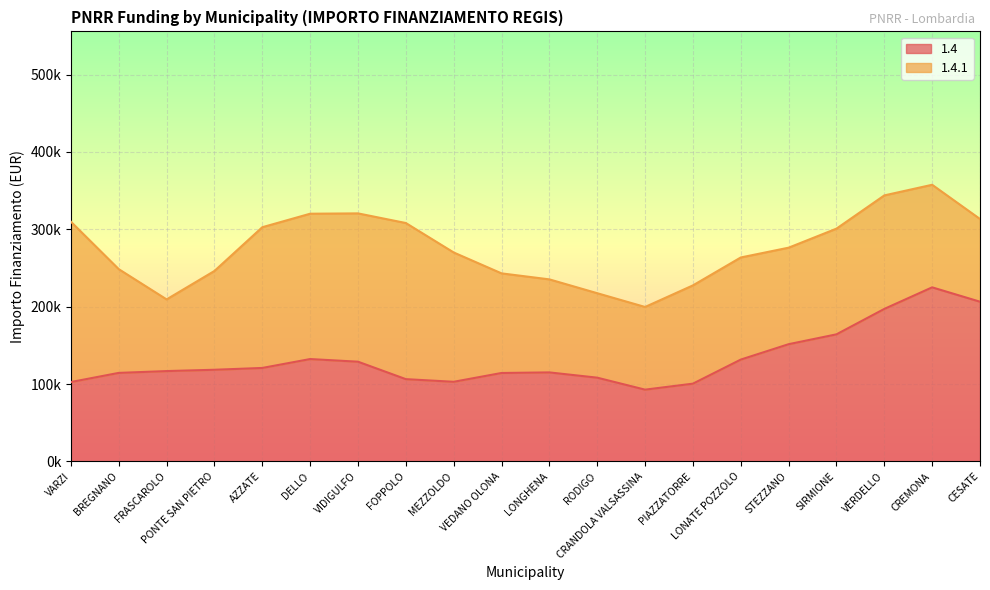

In 1.4.1, how many points are lower than both neighbors (excluding endpoints)?

4